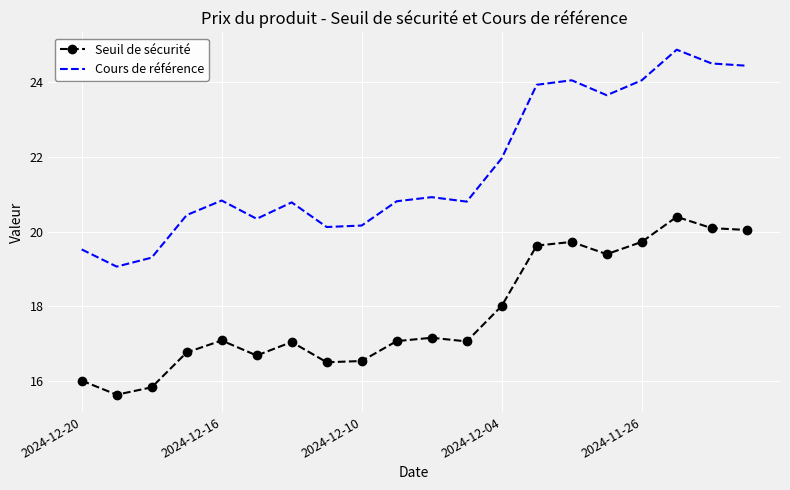

What is the lowest value of the Cours de référence series?

19.1